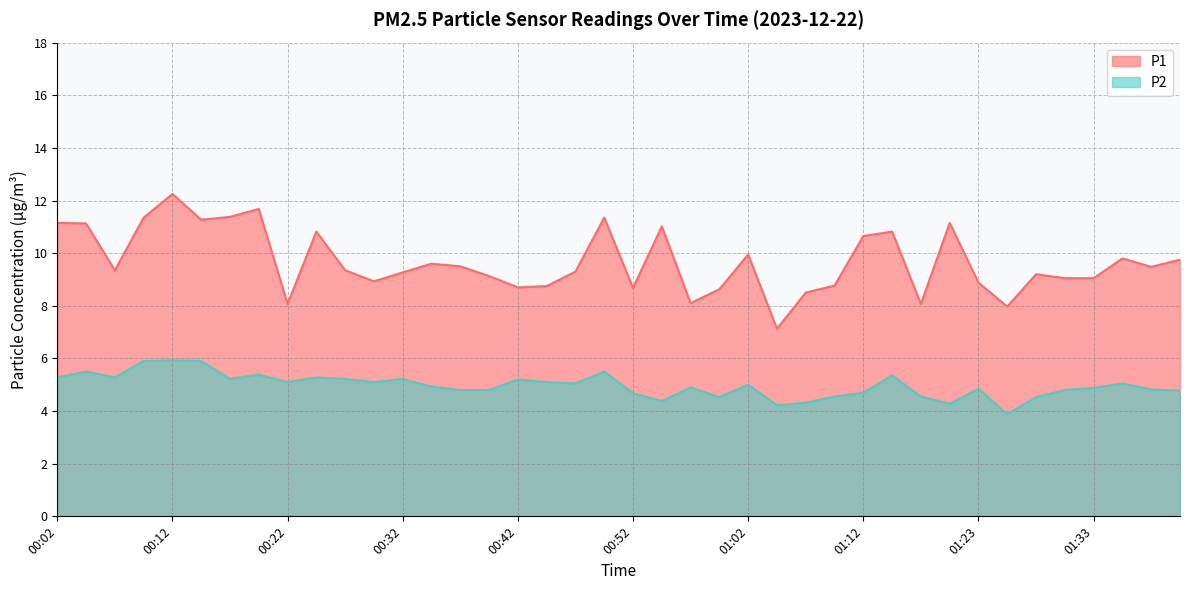

The P1 series shows 8.7 at 00:42. True or false?

True